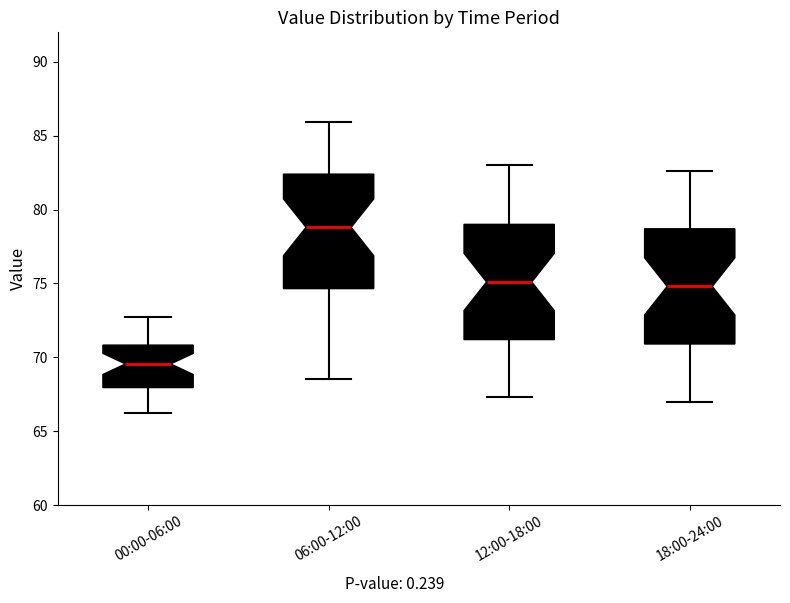

Reading left to right, read every box against the y-axis: the position of its median line, the range the box covers, and the ends of its whiskers. The values are not printed on the chart, so give them approximately, as read against the axis.

00:00-06:00: median 69.5, box 68.0 to 71.0, whiskers 66.0 to 72.5
06:00-12:00: median 79.0, box 74.5 to 82.5, whiskers 68.5 to 86.0
12:00-18:00: median 75.0, box 71.0 to 79.0, whiskers 67.5 to 83.0
18:00-24:00: median 75.0, box 71.0 to 78.5, whiskers 67.0 to 82.5